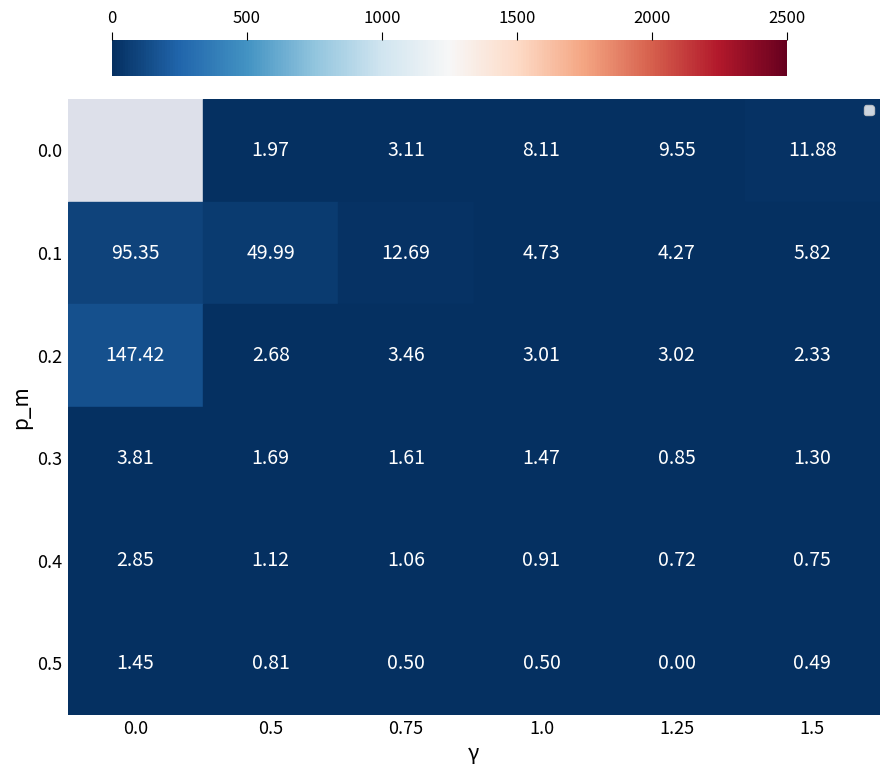

Count the number of categories in the chart.

6